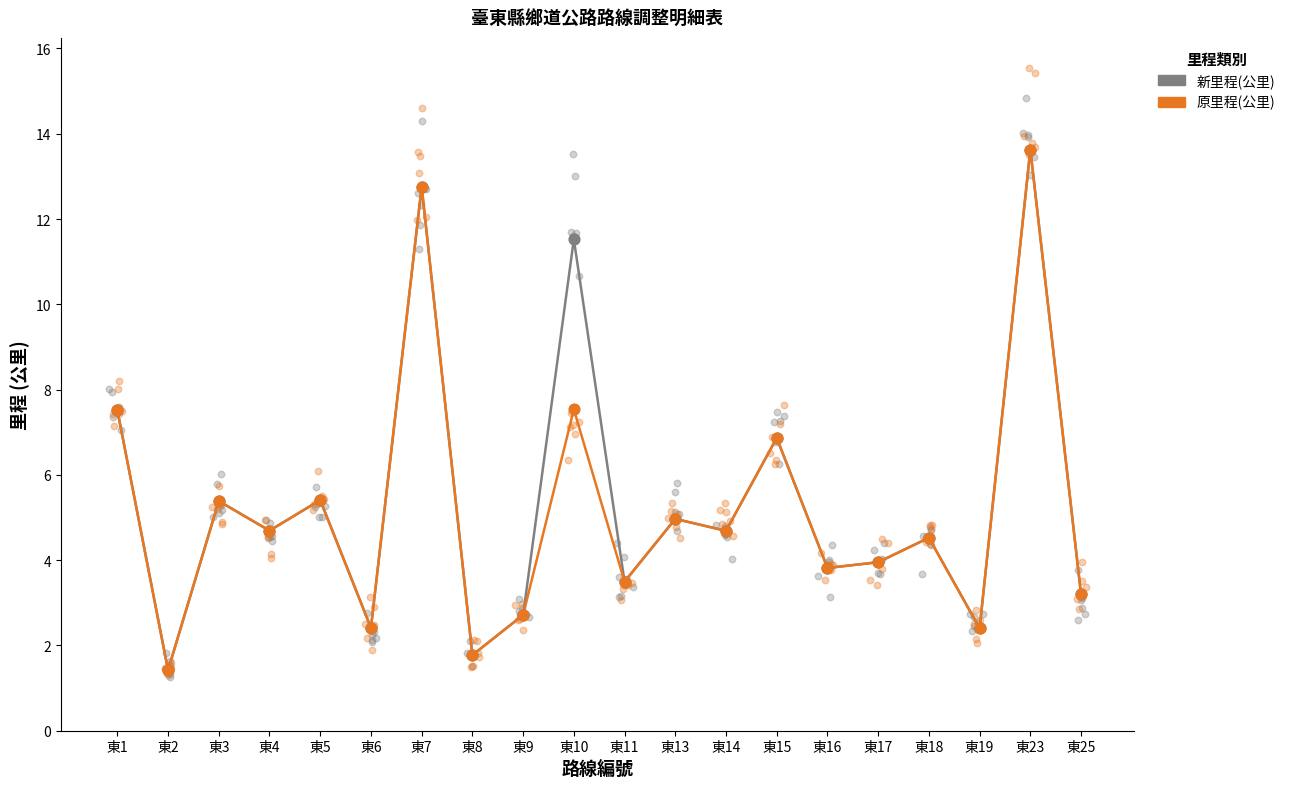

Which series reaches the maximum Y coordinate?

新里程(公里)